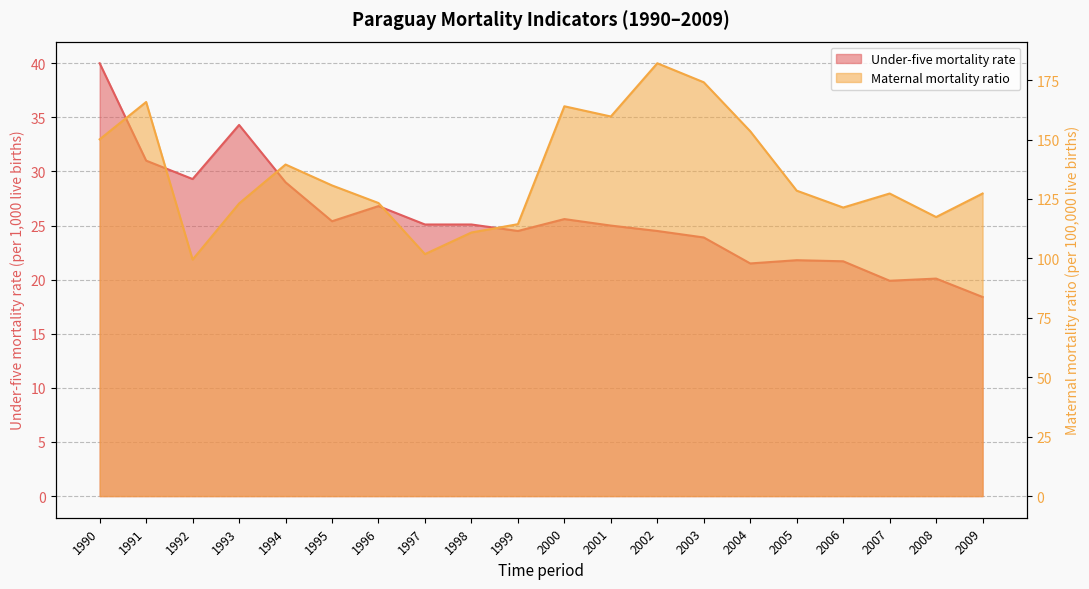

Reading left to right, what are all the values shown in this chart?

Under-five mortality rate: 40.0	31.0	29.3	34.3	29.0	25.4	26.8	25.1	25.1	24.5	25.6	25.0	24.5	23.9	21.5	21.8	21.7	19.9	20.1	18.4
Maternal mortality ratio: 150.1	165.8	99.5	123.1	139.5	130.7	123.3	101.8	110.9	114.4	164.0	159.7	182.1	174.1	153.5	128.5	121.4	127.3	117.4	127.3